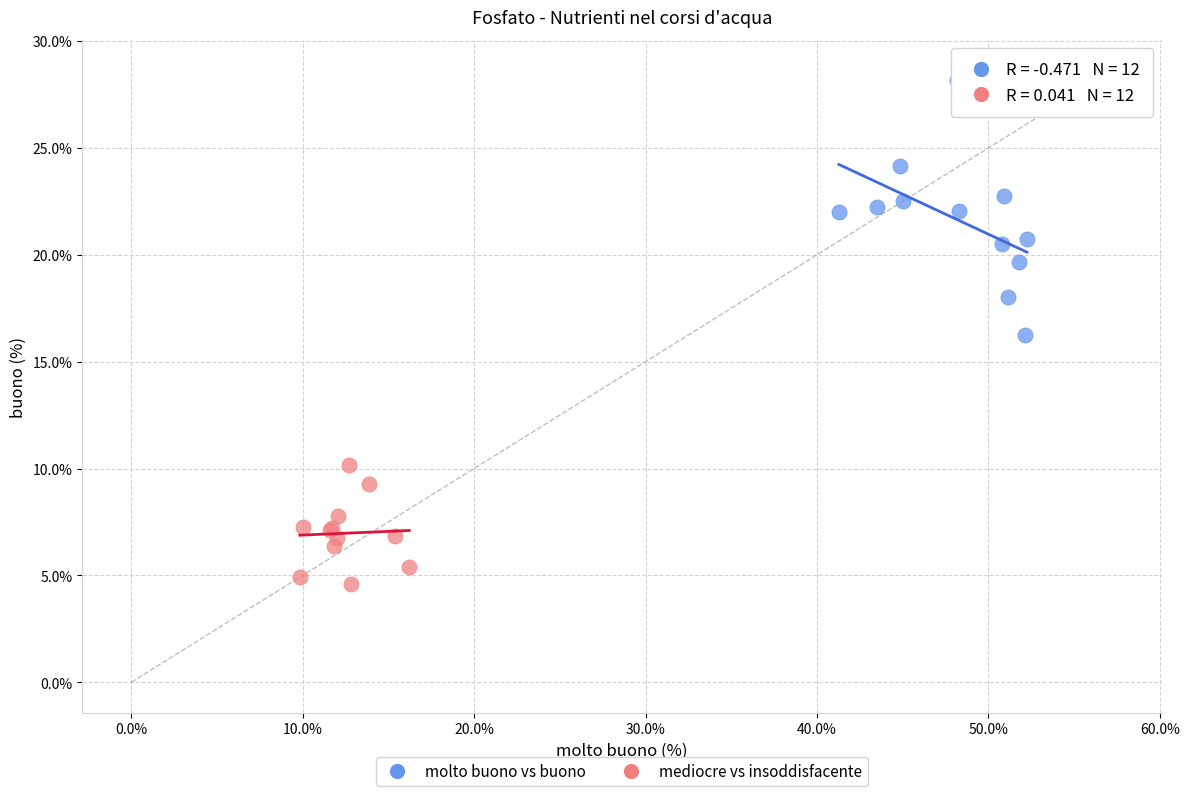

Which series reaches the minimum Y coordinate?

mediocre vs insoddisfacente